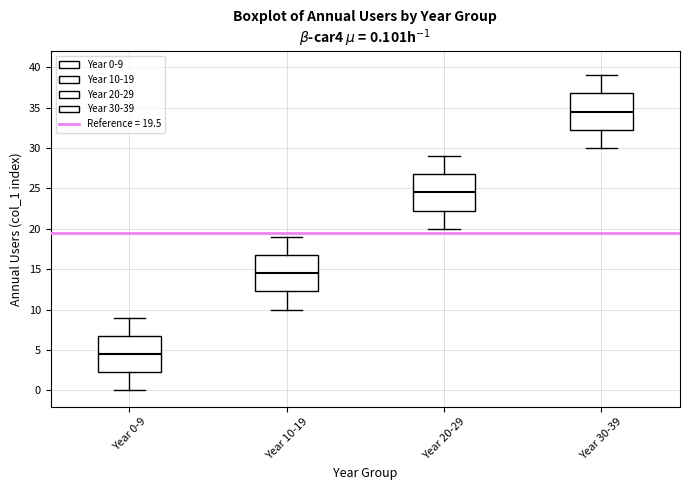

Which box's median line is the highest?

Year 30-39